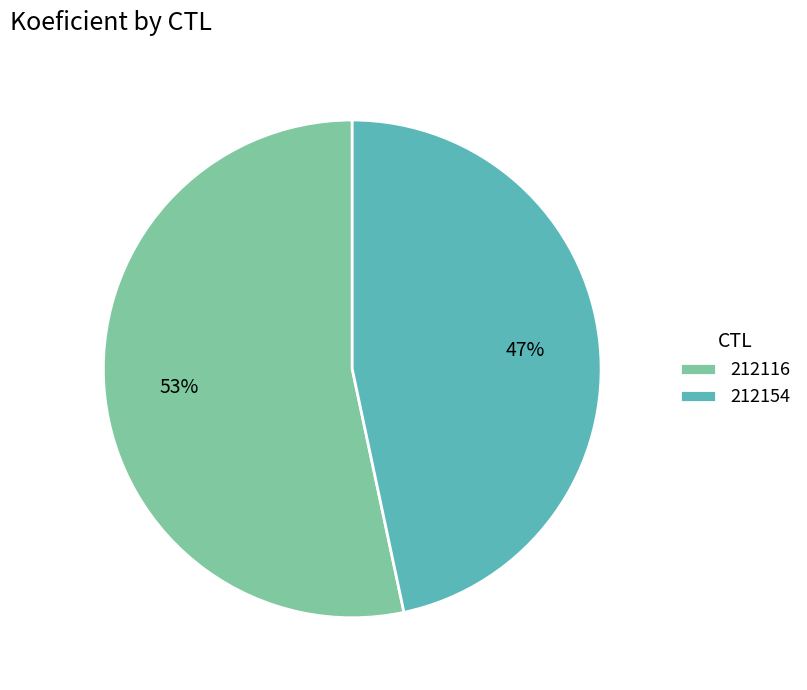

Is the sum of 212154 and 212116 greater than half?

Yes